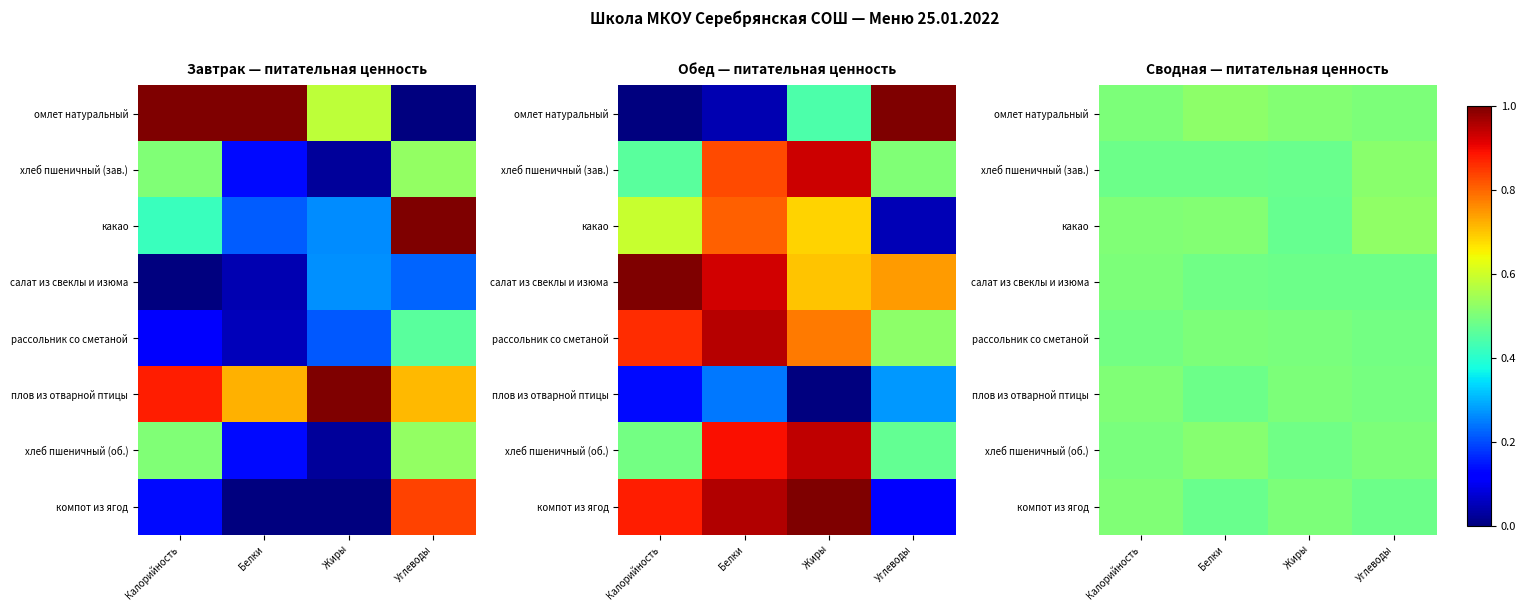

Is it true that компот из ягод equals 0.7 at Калорийность?

False